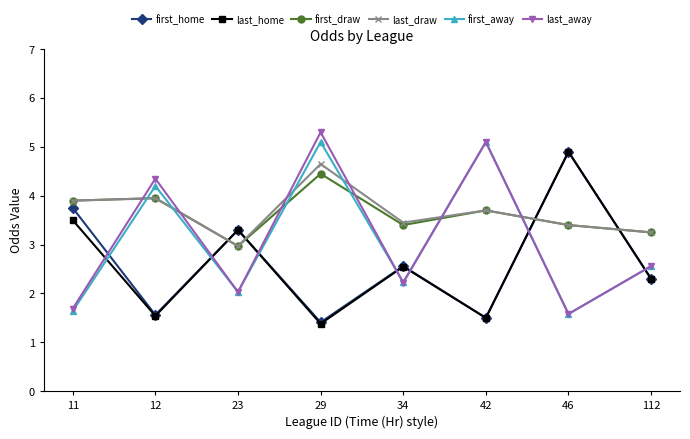

The first_home series shows 1.2 at 23. True or false?

False